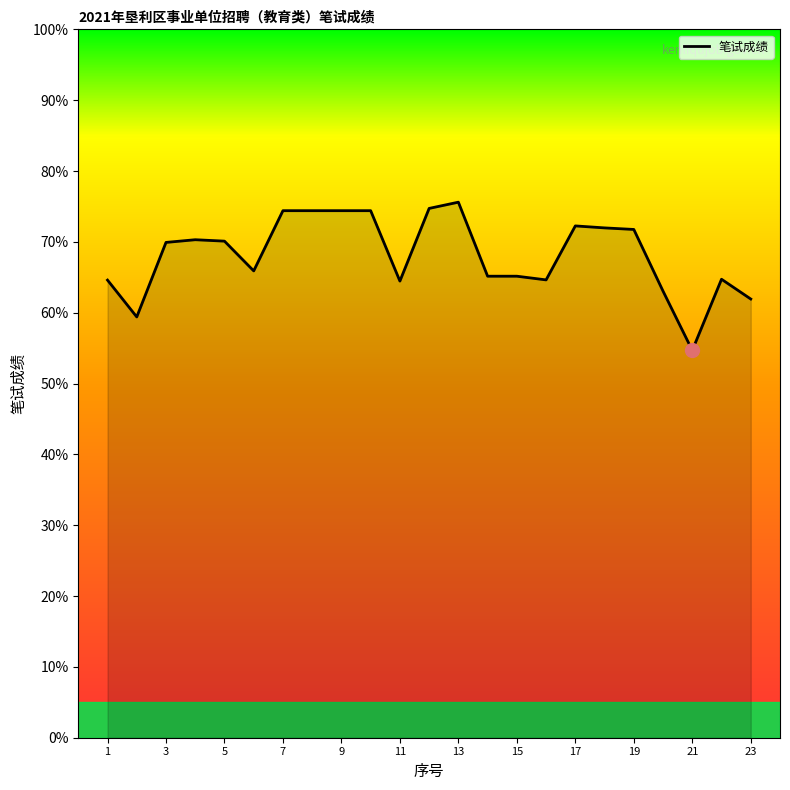

What is the maximum value shown in the chart?

75.6